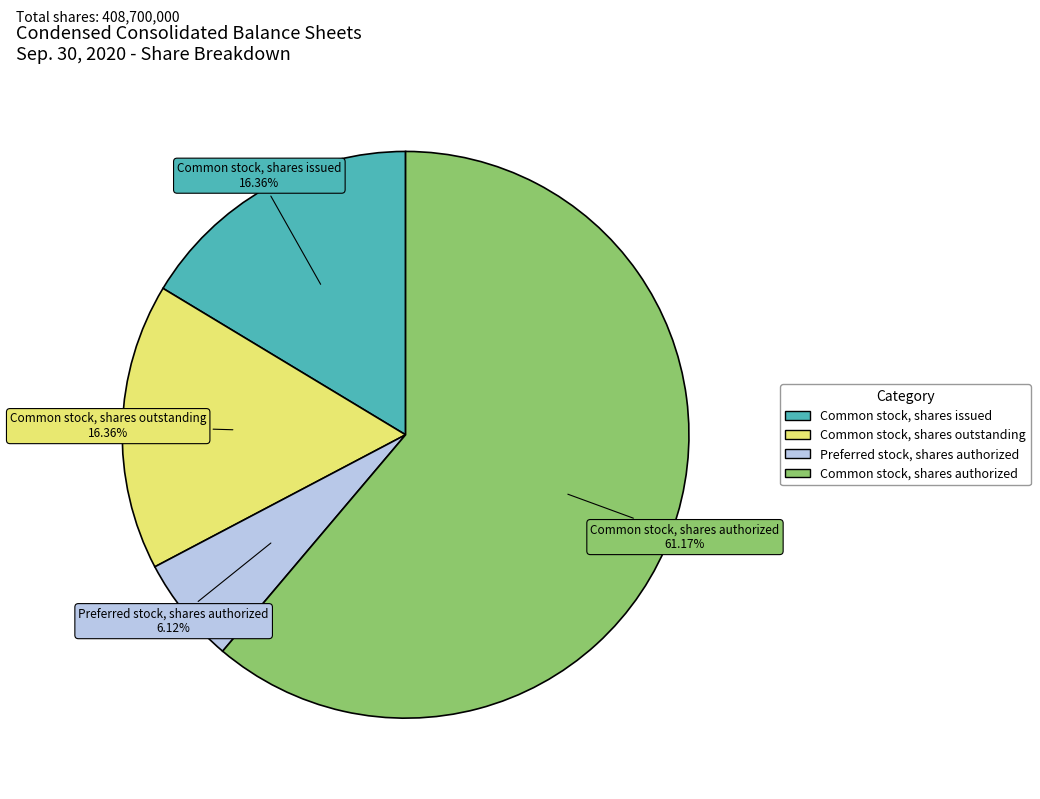

Count the number of slices in the pie.

4